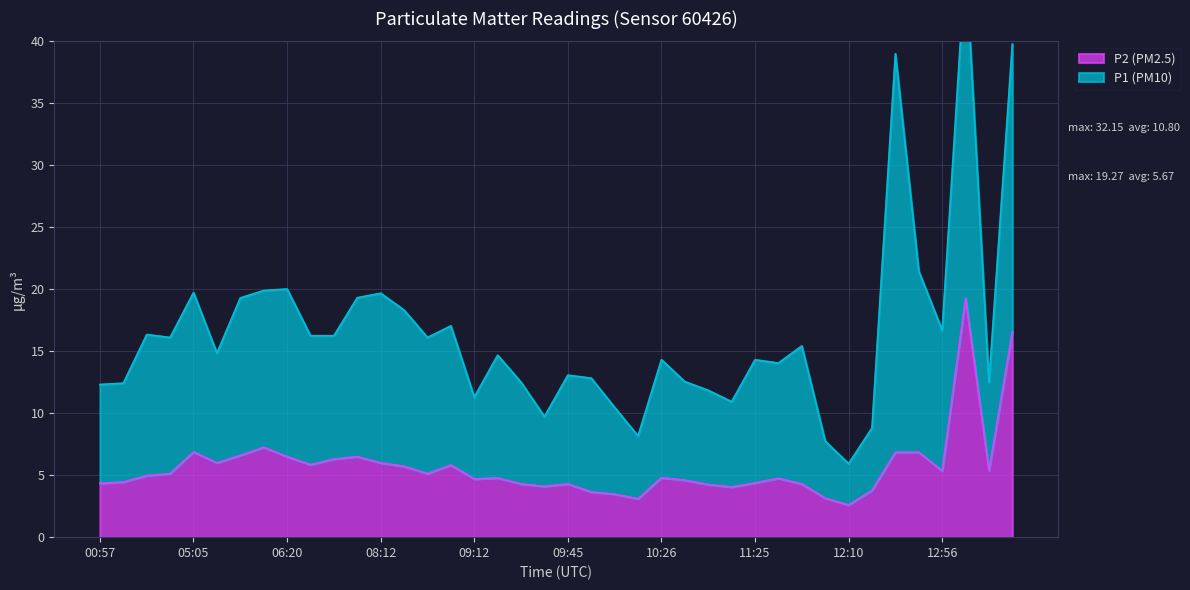

What is the greatest value displayed?

19.3